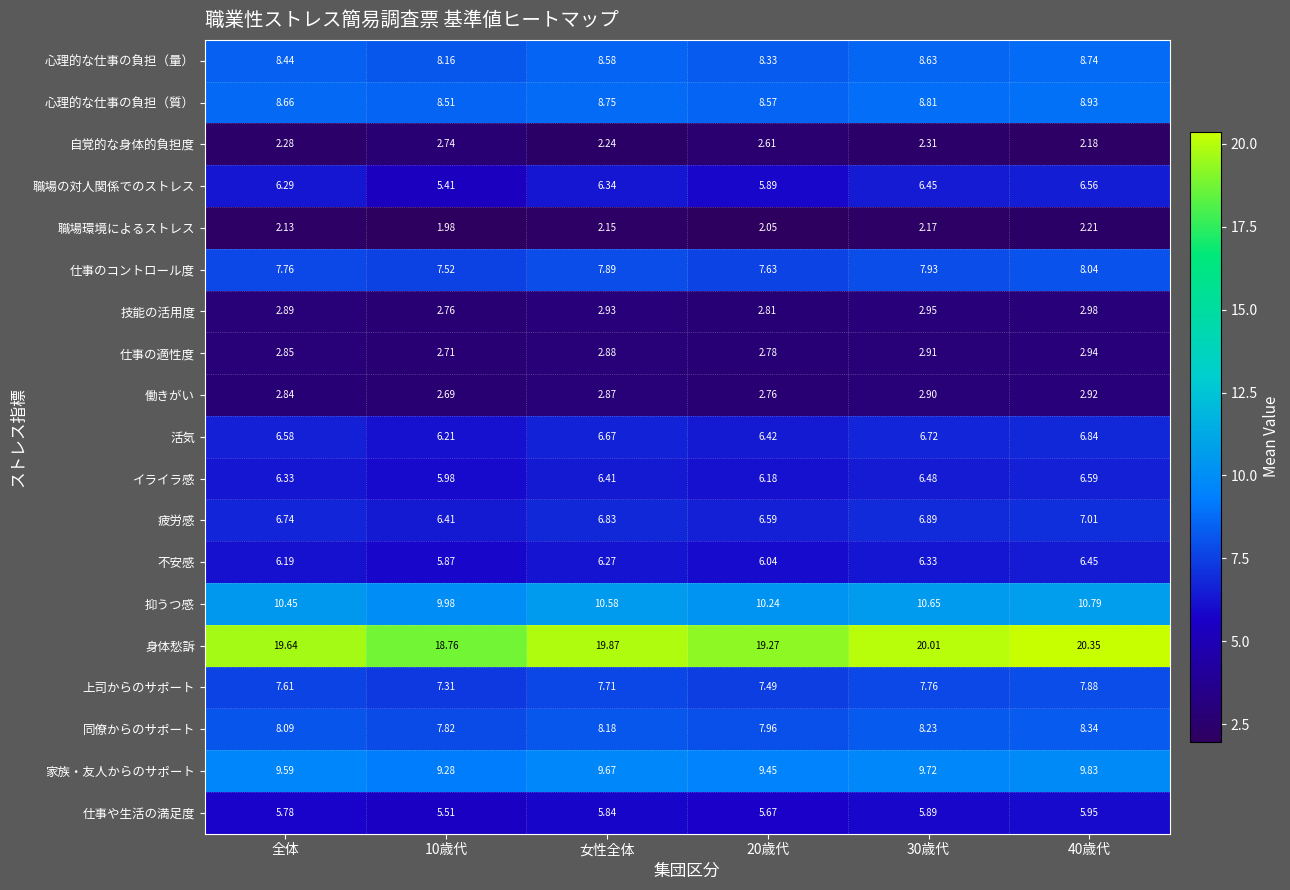

What is the total value across all series at 10歳代?

125.6